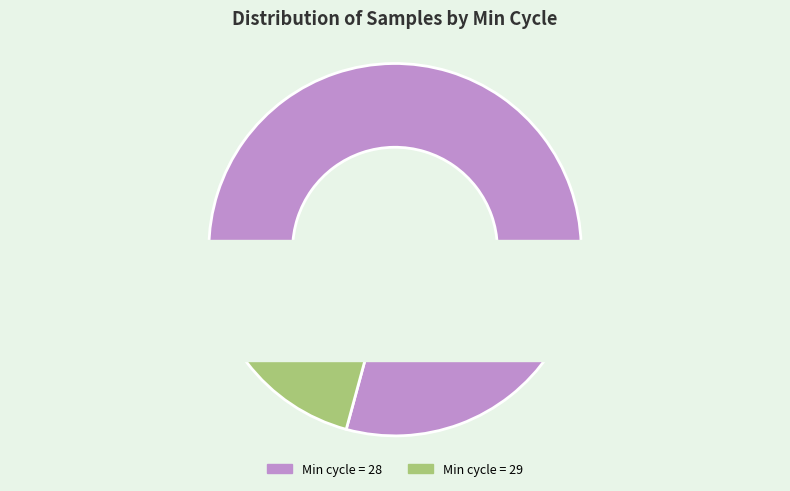

The 30 slice represents 14% of the pie. True or false?

False